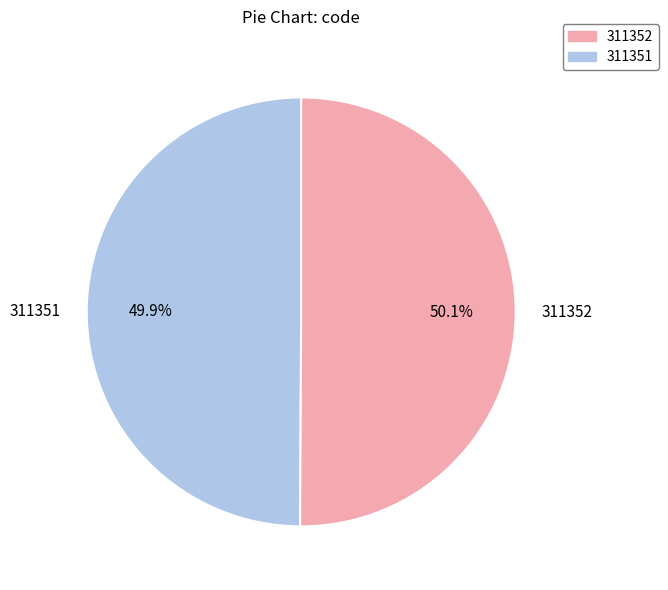

How much of the chart is everything except 311352?

49.9%